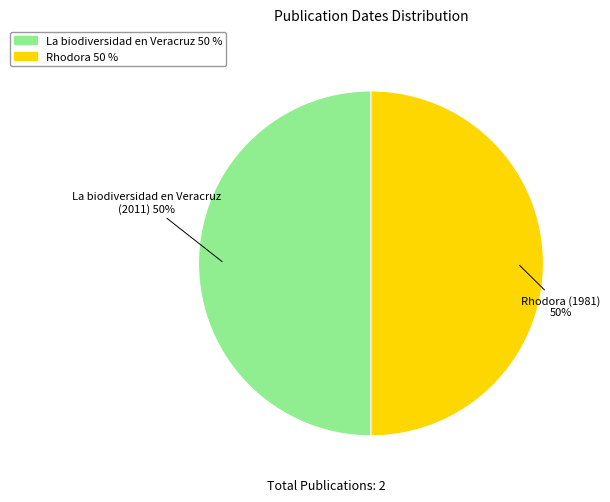

To the nearest percent, what is the average slice percentage?

50%